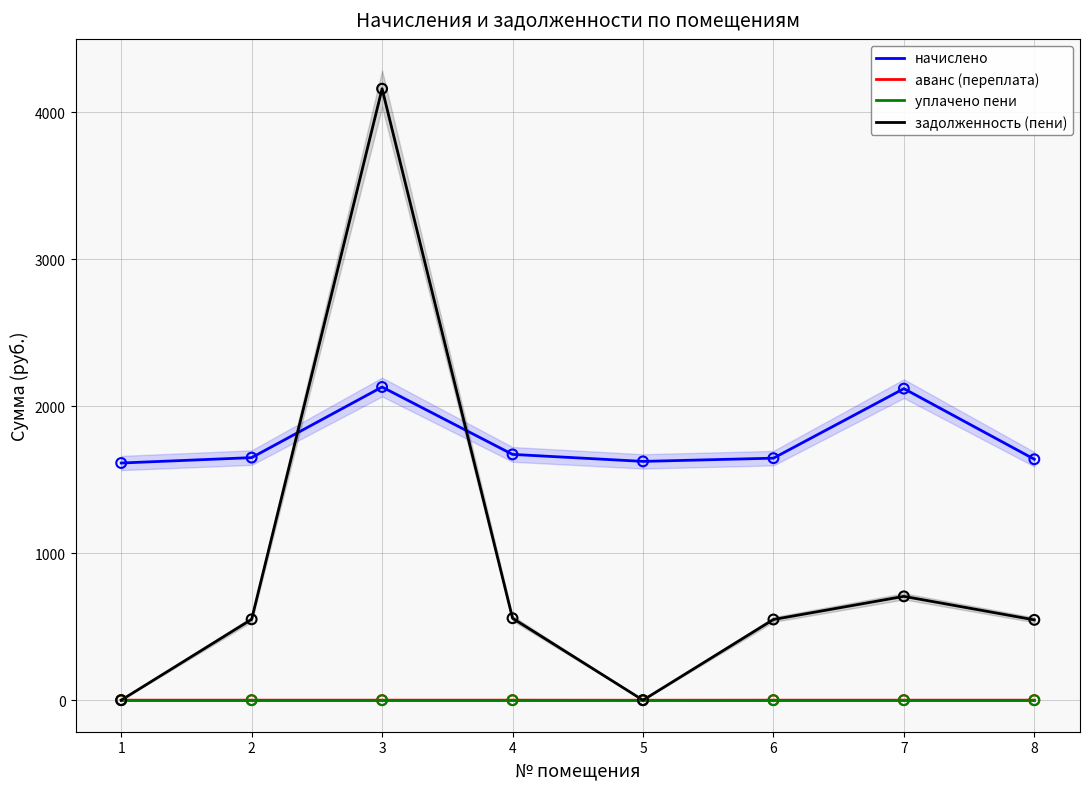

What are all the series names shown in the legend?

начислено, аванс (переплата), уплачено пени, задолженность (пени)